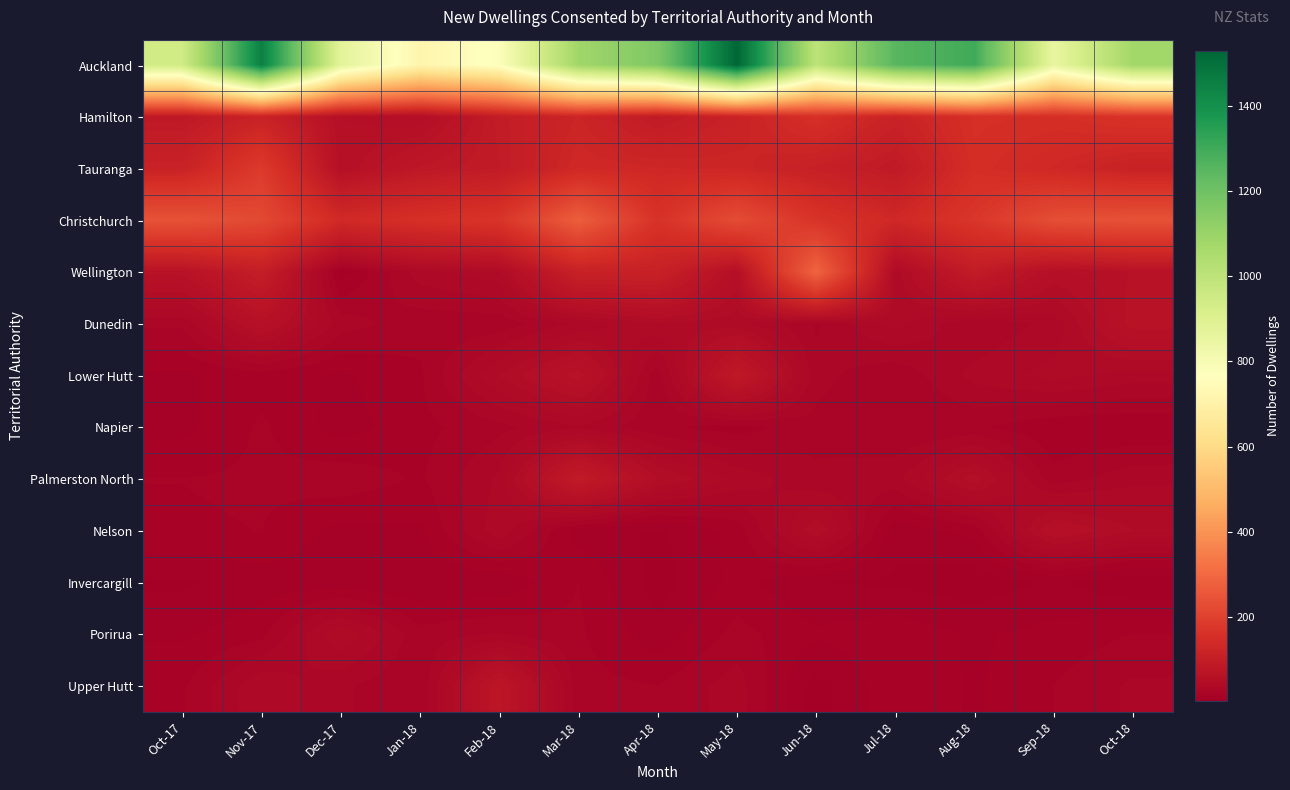

Between Oct-17 and Sep-18, which series saw the biggest shift?

Auckland